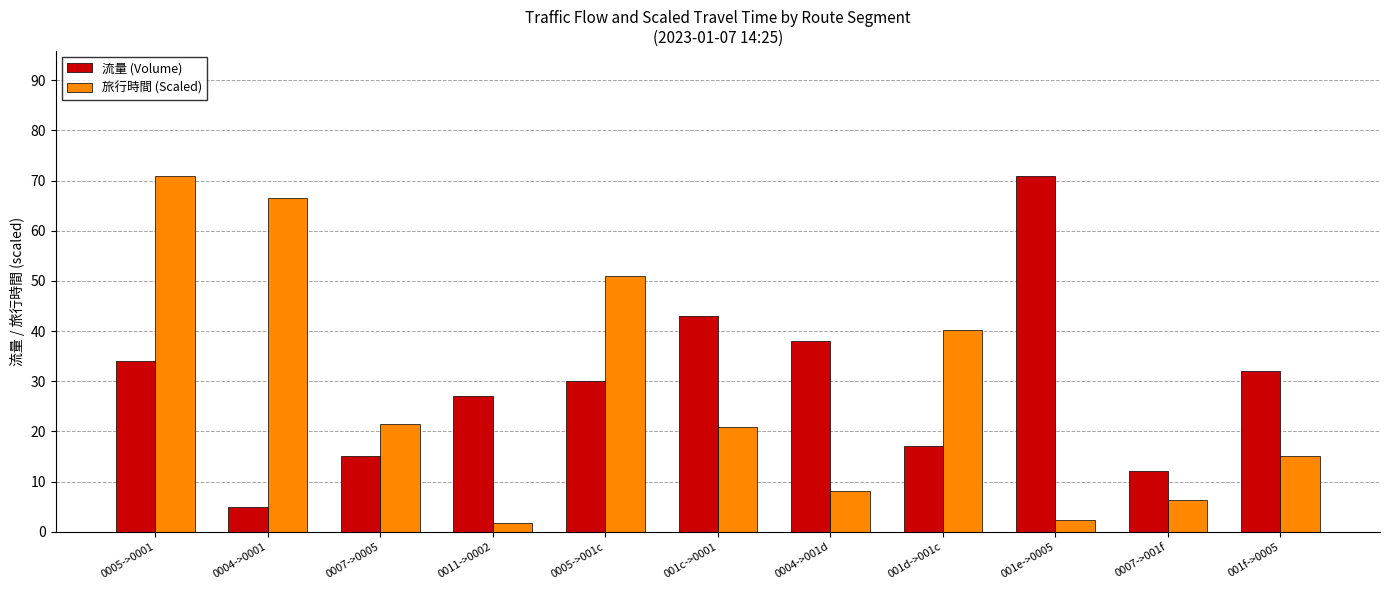

How many data points does each series have?

11